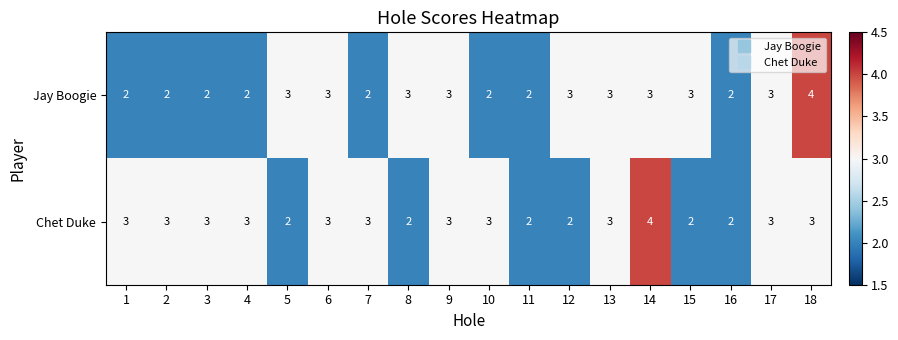

How many categories are shown in the chart?

18